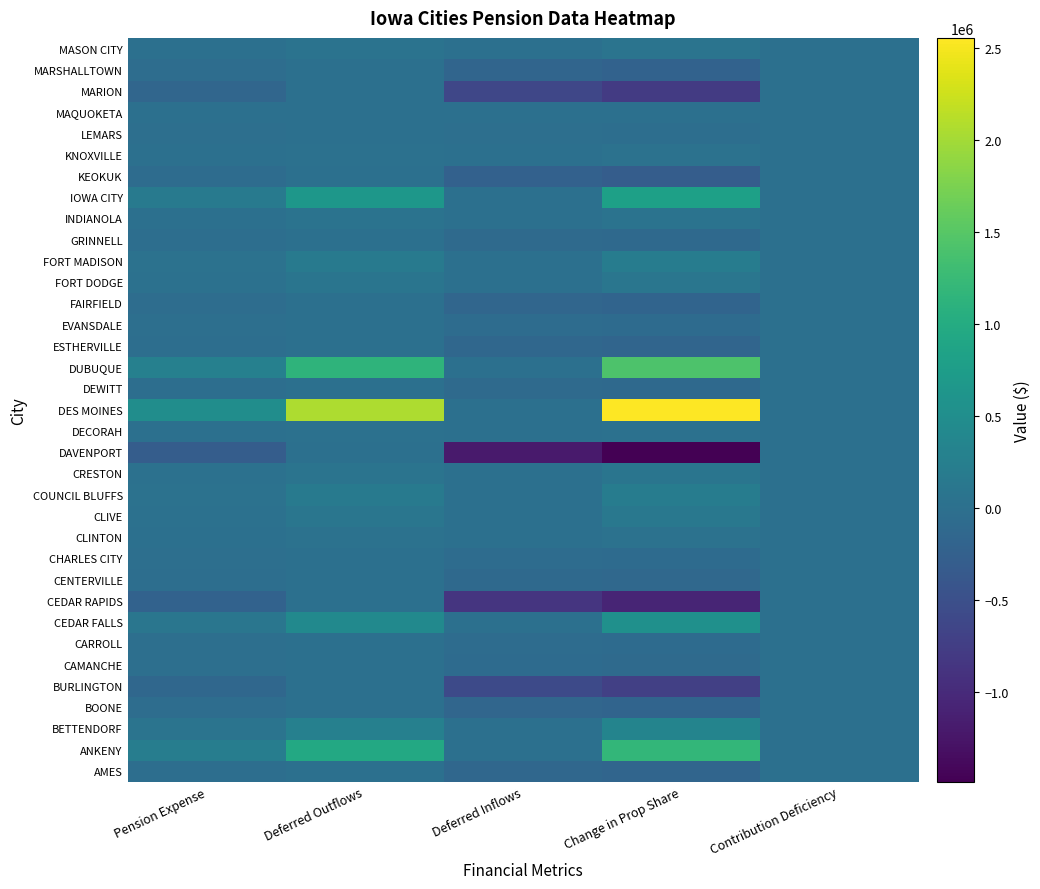

Which has a higher value, Change in Prop Share or Contribution Deficiency?

Contribution Deficiency